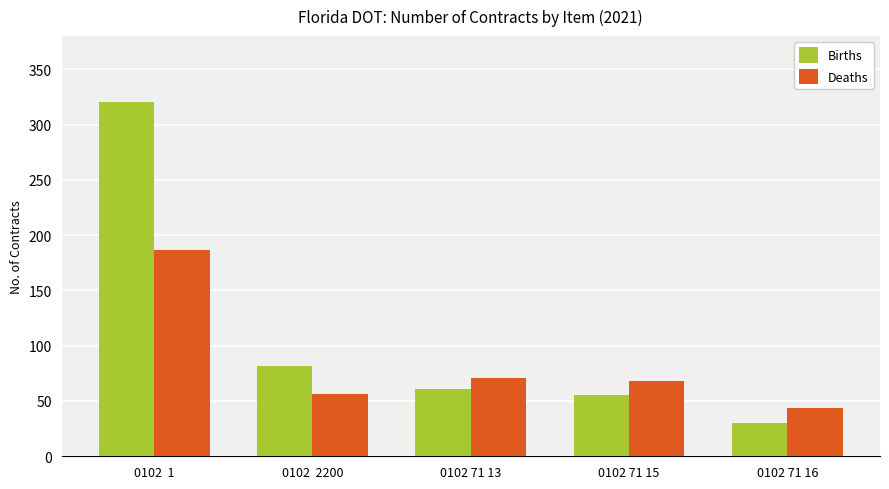

What is the difference between the Deaths values at 0102 71 15 and 0102  1?

119